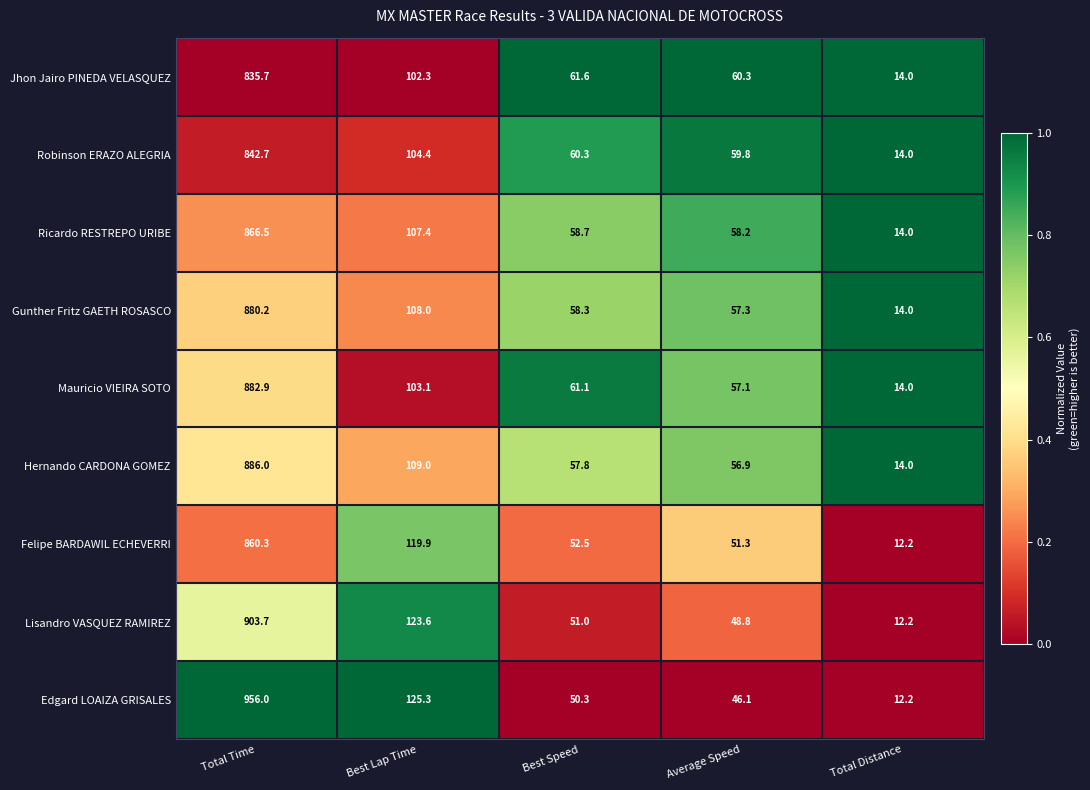

What is the total value across all series at Best Lap Time?

1003.0